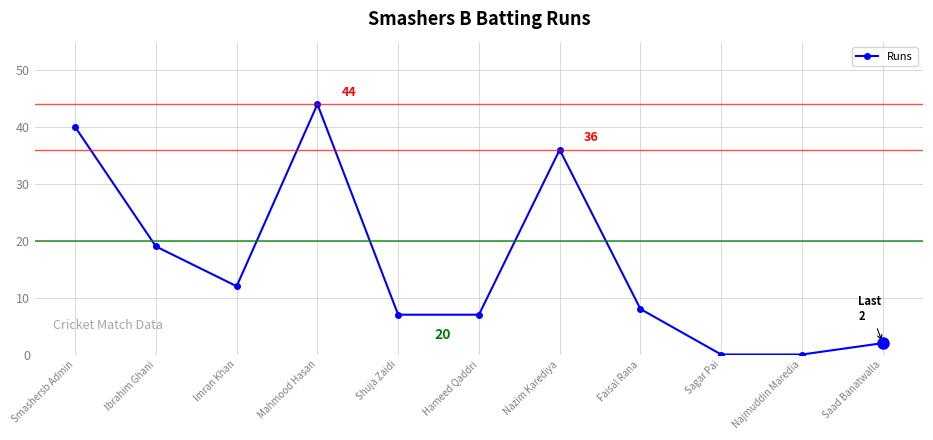

How many points are higher than both their immediate neighbors (excluding endpoints)?

2